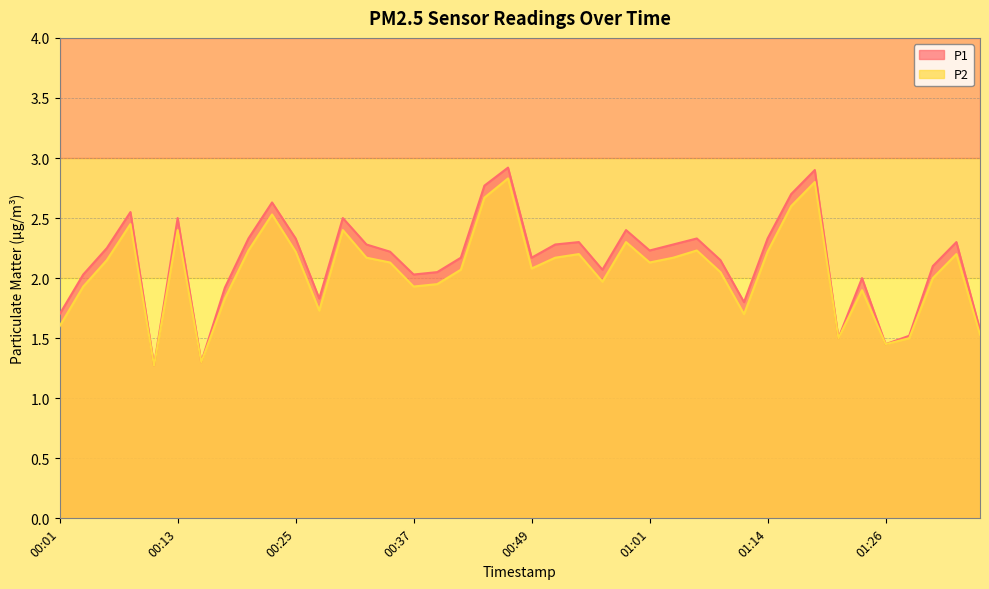

Reading right to left, transcribe all the data shown in this chart.

P1: 01:35=1.6	01:33=2.3	01:31=2.1	01:28=1.5	01:26=1.4	01:23=2.0	01:21=1.5	01:18=2.9	01:16=2.7	01:14=2.3	01:11=1.8	01:09=2.1	01:06=2.3	01:04=2.3	01:01=2.2	00:59=2.4	00:57=2.1	00:54=2.3	00:52=2.3	00:49=2.2	00:47=2.9	00:44=2.8	00:42=2.2	00:39=2.0	00:37=2.0	00:35=2.2	00:32=2.3	00:30=2.5	00:27=1.8	00:25=2.3	00:22=2.6	00:20=2.3	00:18=1.9	00:15=1.3	00:13=2.5	00:10=1.3	00:08=2.5	00:05=2.2	00:03=2.0	00:01=1.7
P2: 01:35=1.5	01:33=2.2	01:31=2.0	01:28=1.5	01:26=1.4	01:23=1.9	01:21=1.5	01:18=2.8	01:16=2.6	01:14=2.2	01:11=1.7	01:09=2.0	01:06=2.2	01:04=2.2	01:01=2.1	00:59=2.3	00:57=2.0	00:54=2.2	00:52=2.2	00:49=2.1	00:47=2.8	00:44=2.7	00:42=2.1	00:39=1.9	00:37=1.9	00:35=2.1	00:32=2.2	00:30=2.4	00:27=1.7	00:25=2.2	00:22=2.5	00:20=2.2	00:18=1.8	00:15=1.3	00:13=2.4	00:10=1.3	00:08=2.5	00:05=2.1	00:03=1.9	00:01=1.6